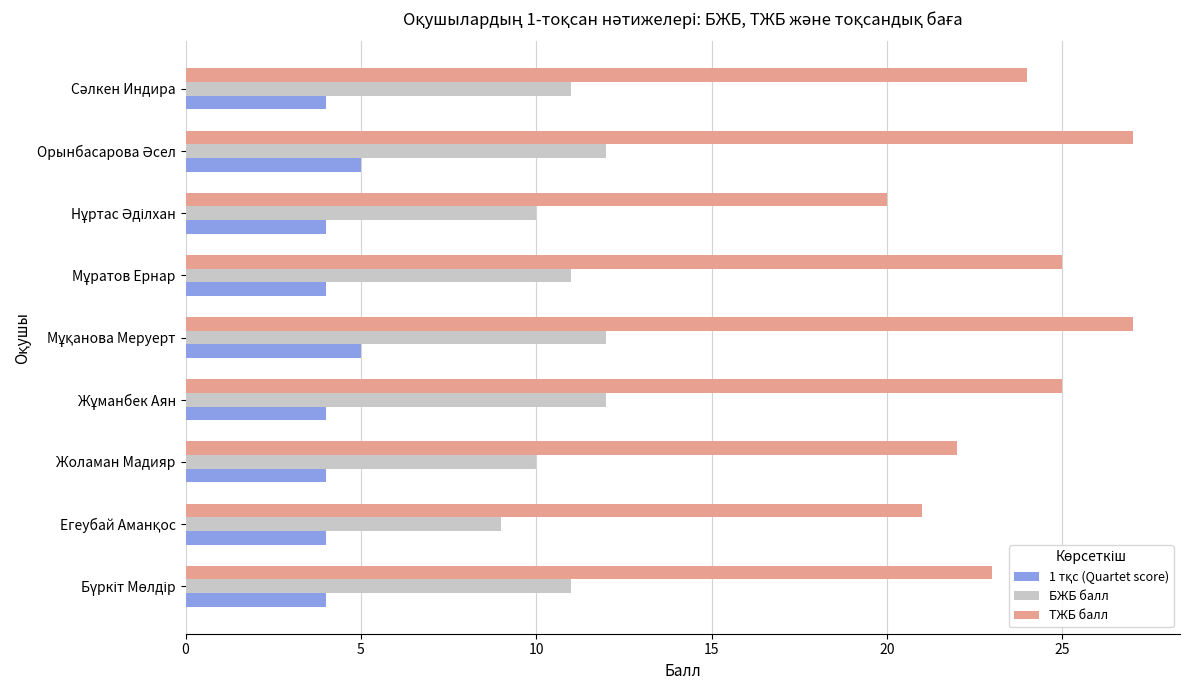

What is the average value of the БЖБ балл series?

11